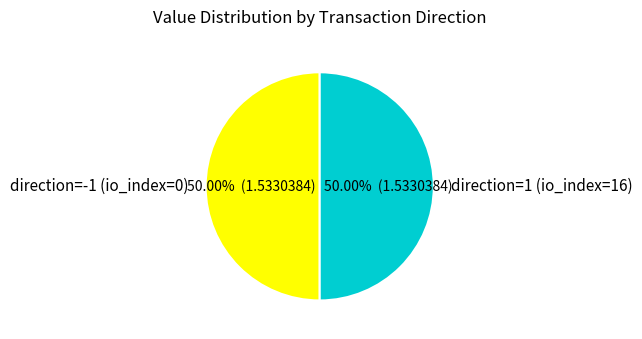

What is the ratio of the value at direction=1 (io_index=16) to the value at direction=-1 (io_index=0)?

1.0